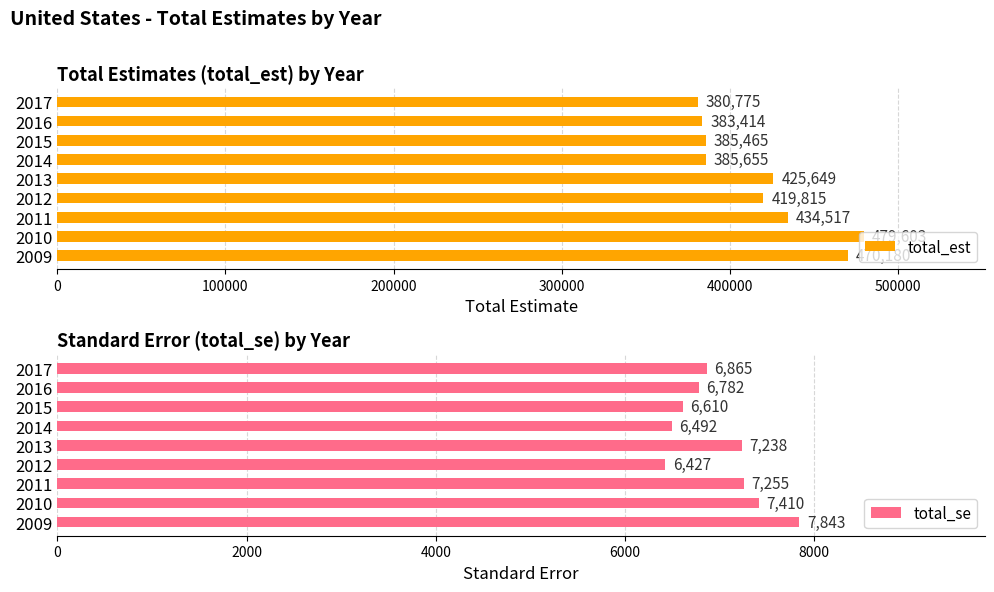

List the labels in order of total_est value, largest first.

2010, 2009, 2011, 2013, 2012, 2014, 2015, 2016, 2017